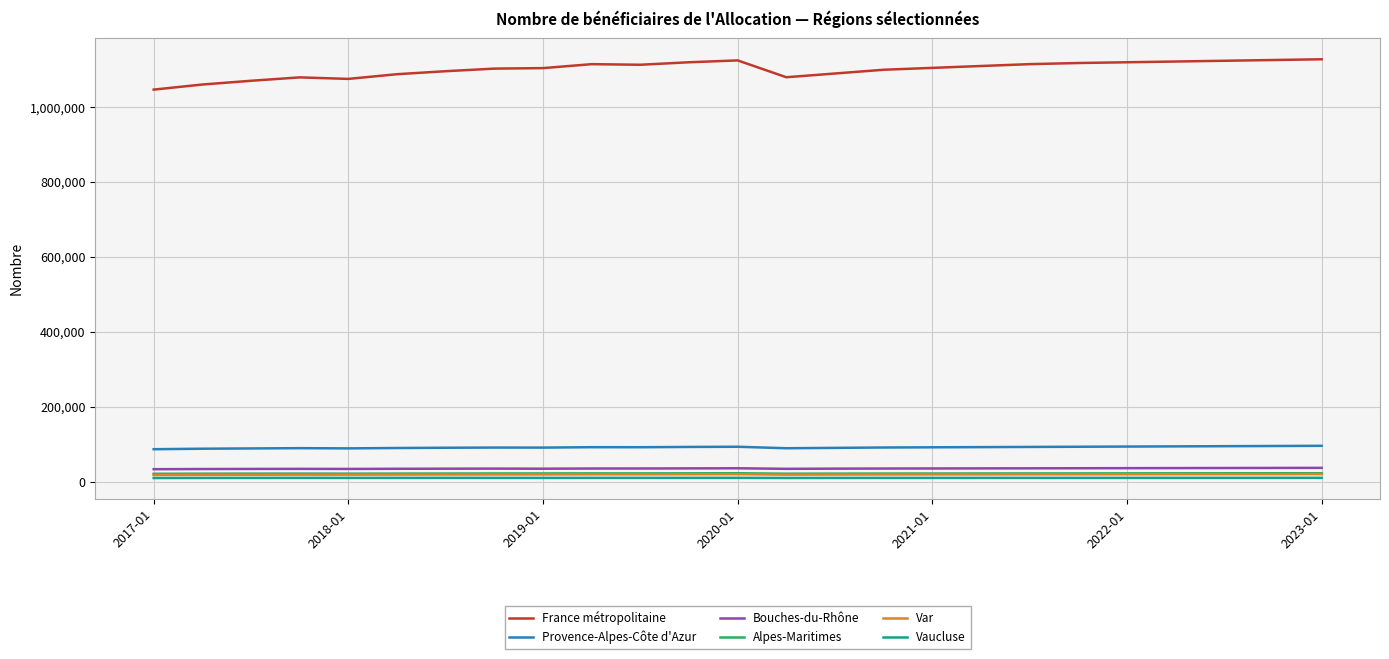

What is the sum of all Provence-Alpes-Côte d'Azur values?

2282560